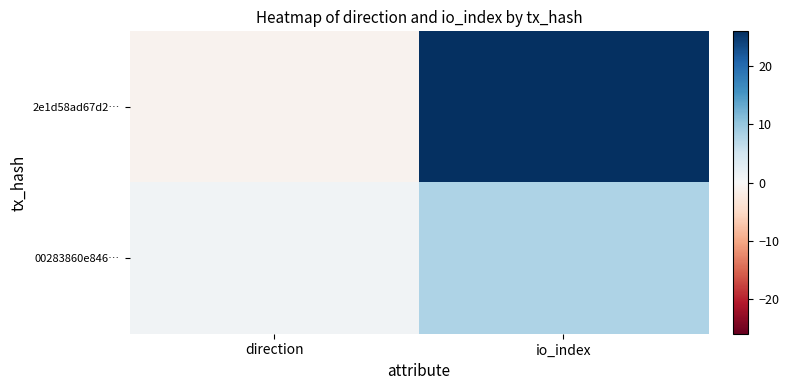

Reading right to left, extract all data points from this chart.

2e1d58ad67d2…: io_index=26	direction=-1
00283860e846…: io_index=8	direction=1